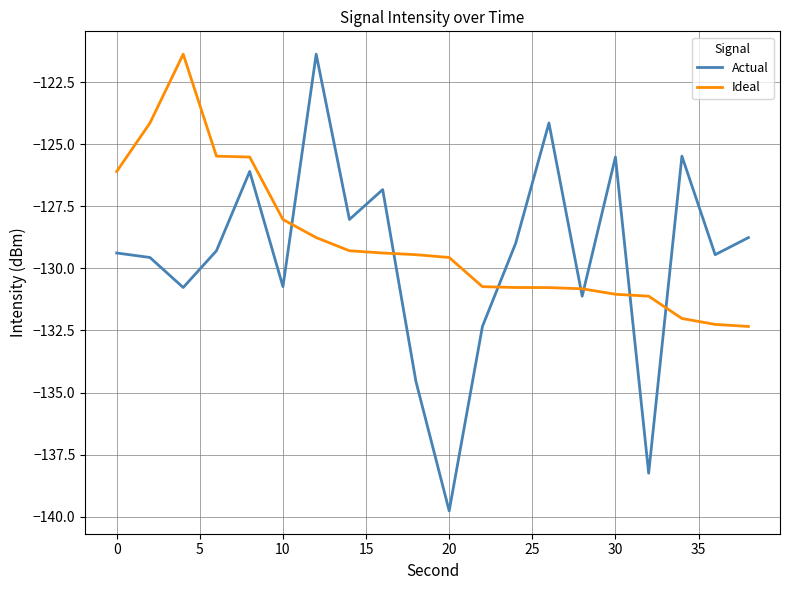

What are all the series names shown in the legend?

Actual, Ideal